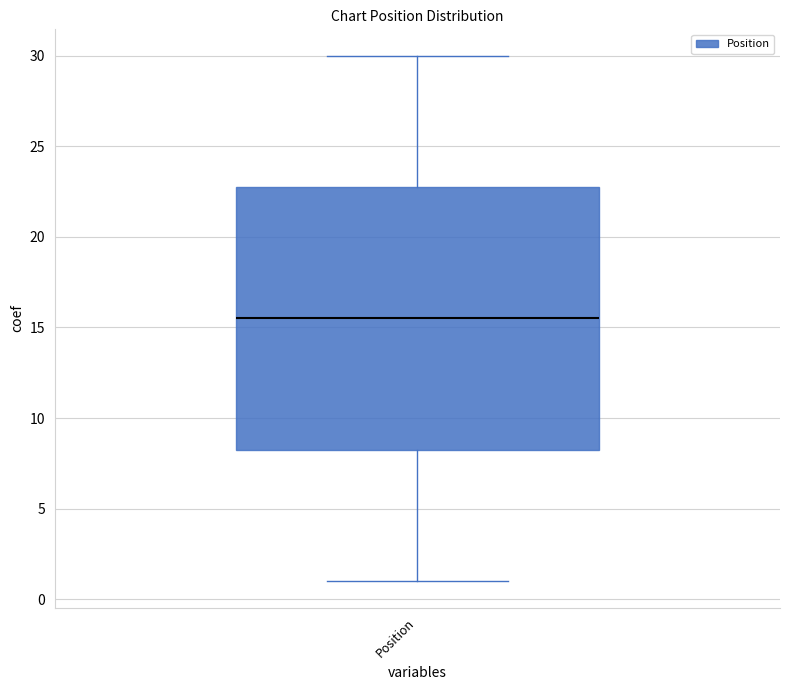

Where does the lower whisker of the box for Position end on the y-axis? The values are not printed on the chart, so give them approximately, as read against the axis.

1.0